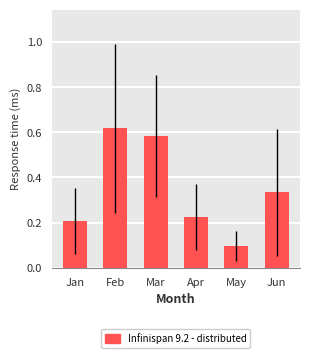

What is the difference between the maximum and minimum values?

0.5